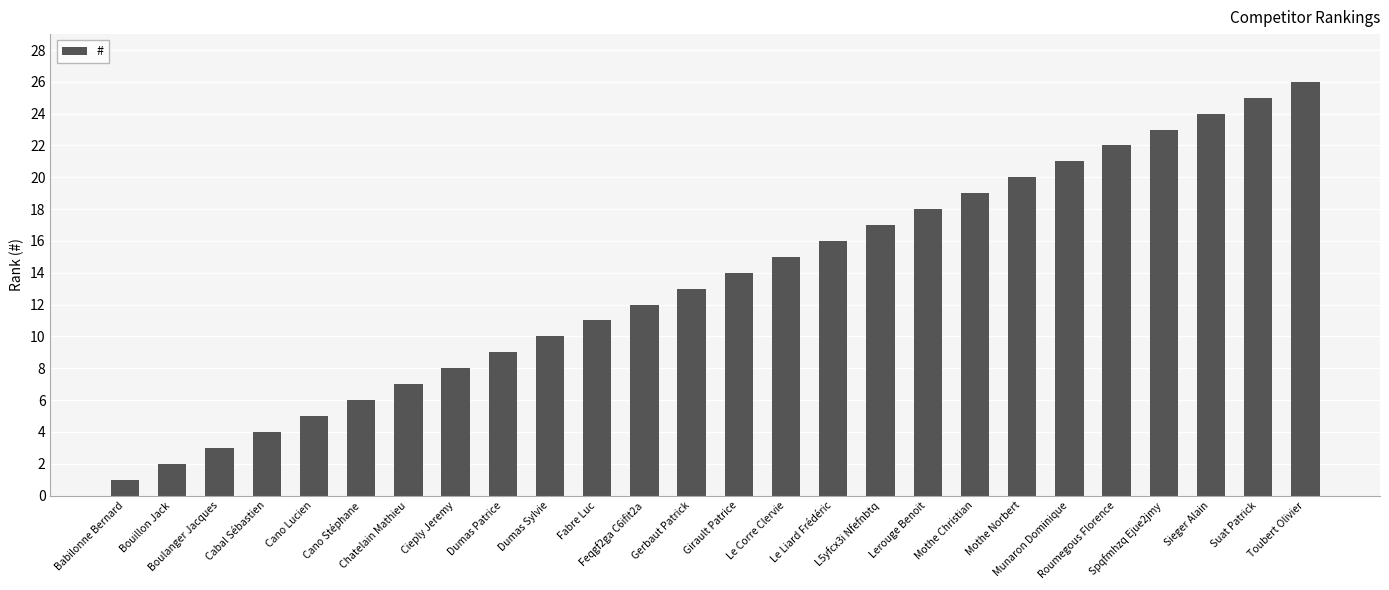

Approximately how many times larger is the value at Gerbaut Patrick compared to Boulanger Jacques?

4.3